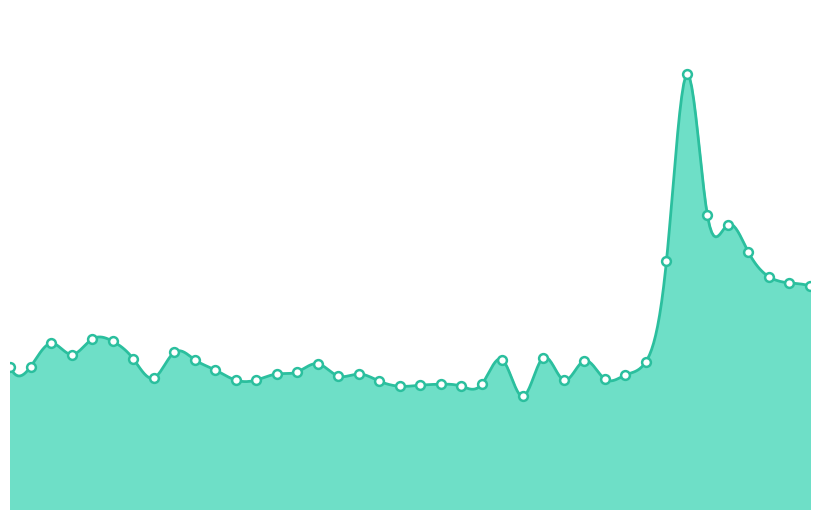

Which has a higher value, 15:47 or 14:18?

15:47